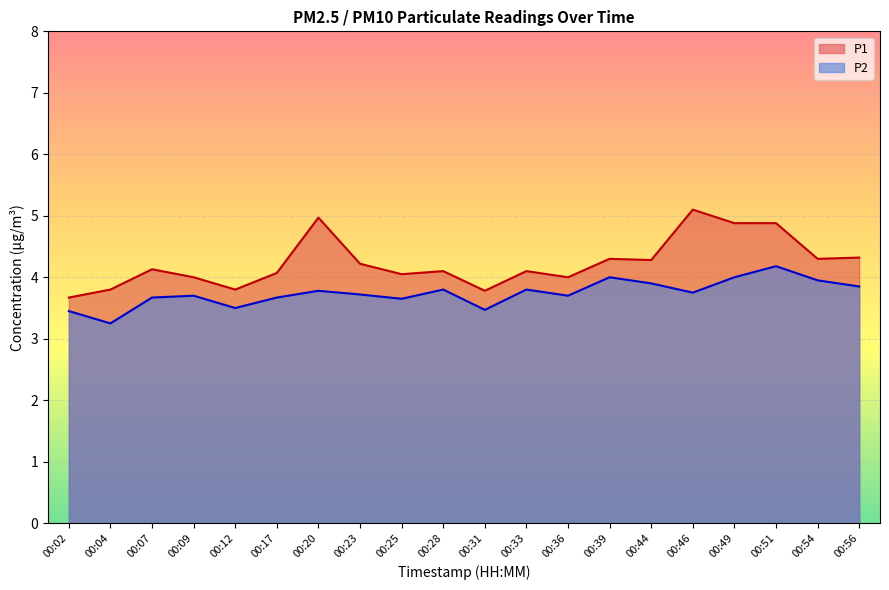

What is the sum of the P1 values at 00:07 and 00:12?

7.9